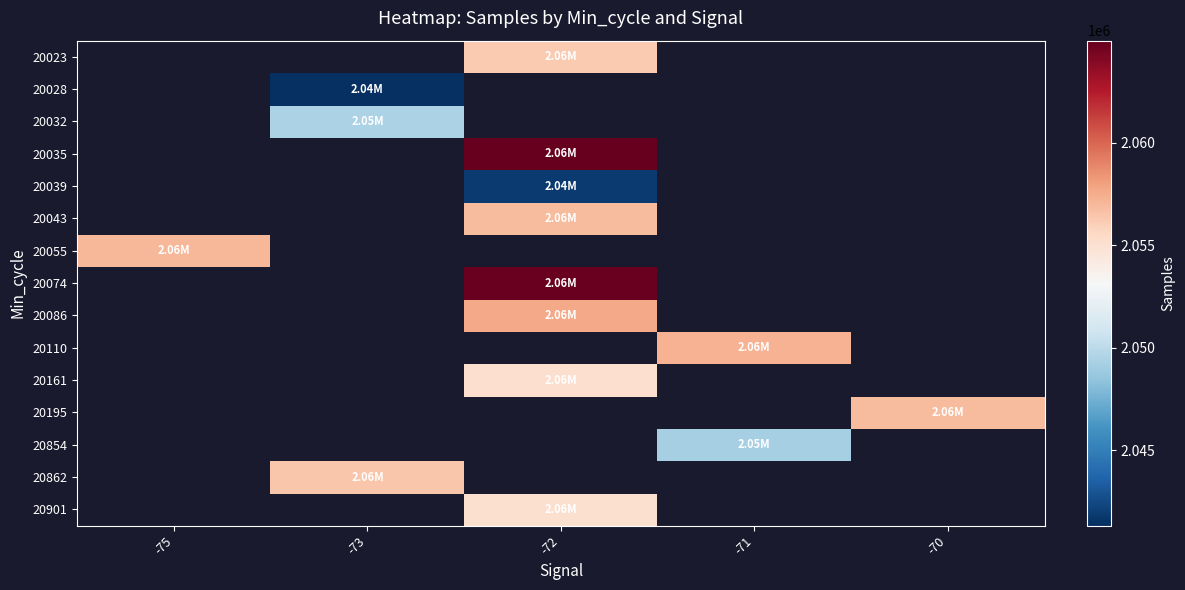

At which category does the chart reach its peak across all series?

-72